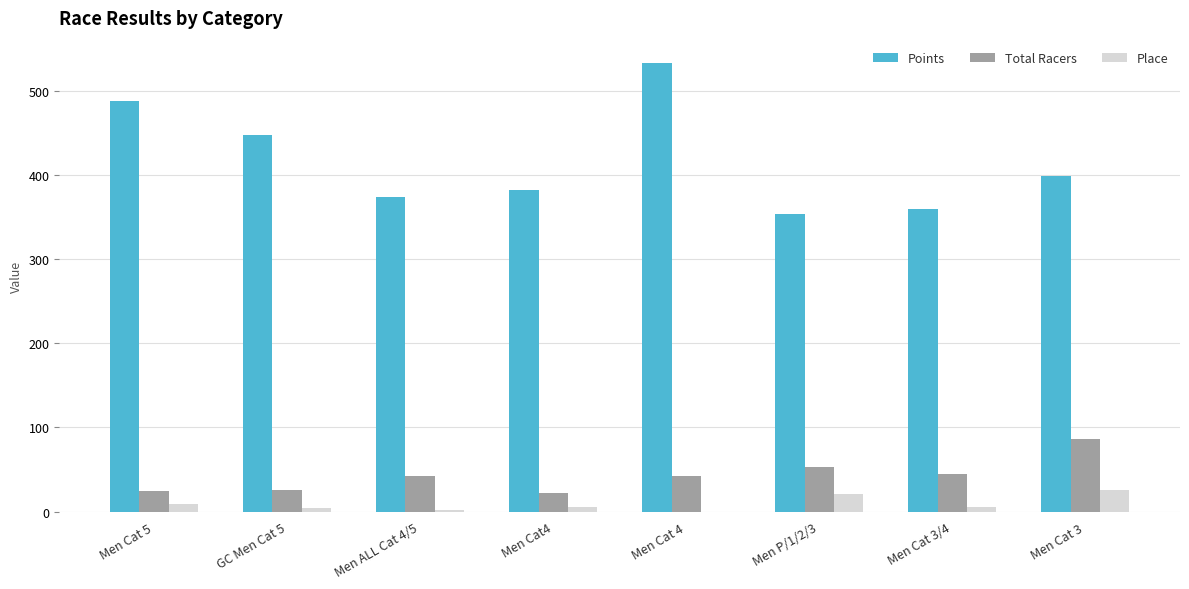

At which label is Total Racers closest to 54?

Men P/1/2/3